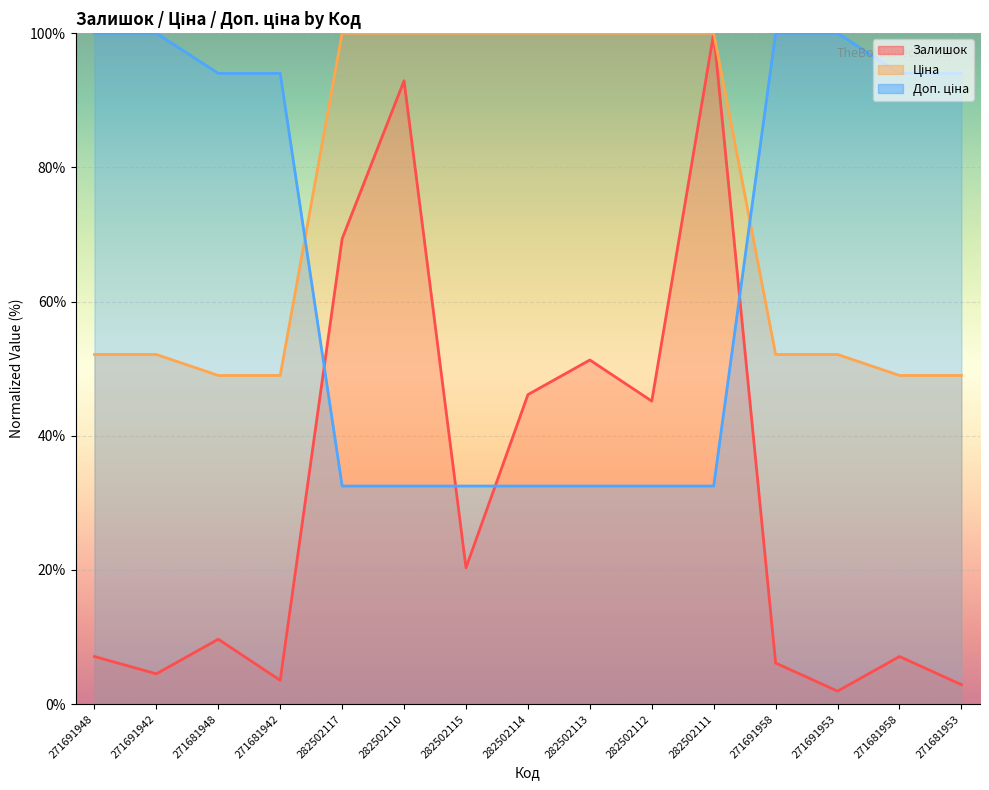

How many intersections are there between Залишок and Доп. ціна?

4